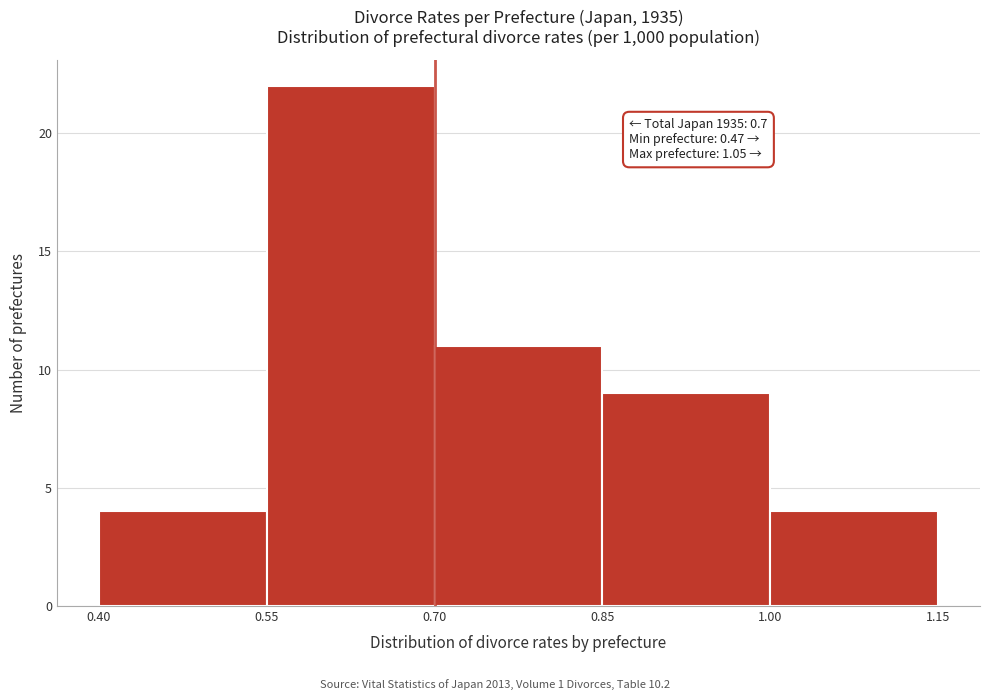

Over which range of the x-axis is the bar tallest?

0.55 to 0.70